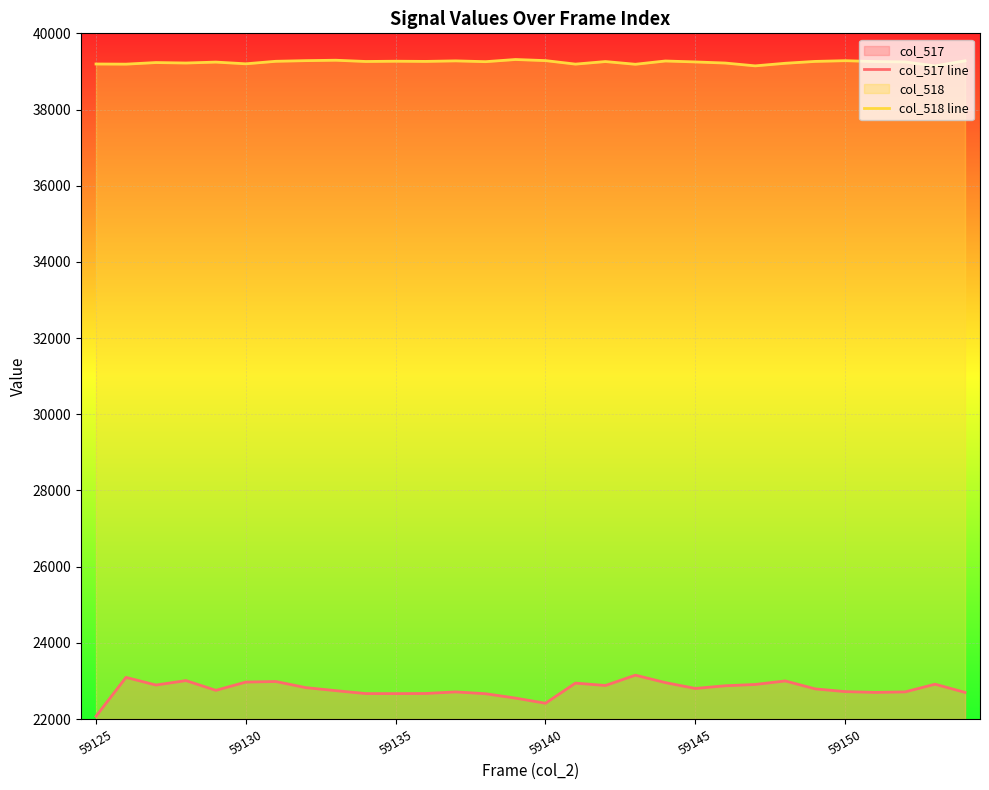

How many lines are shown in the chart?

2